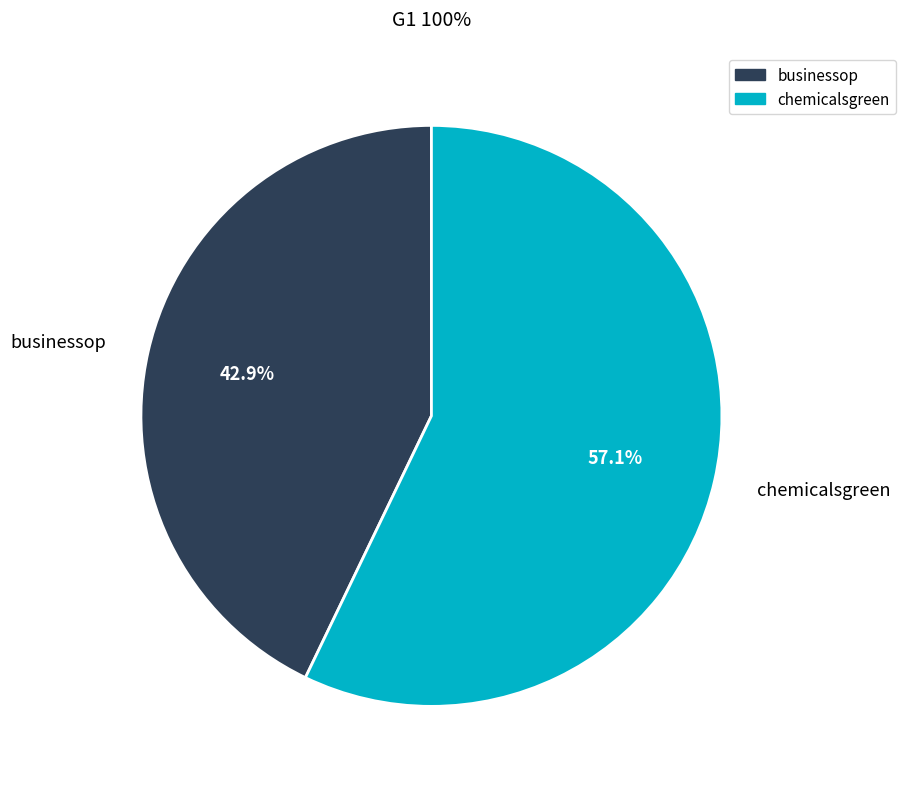

Count the number of slices in the pie.

2